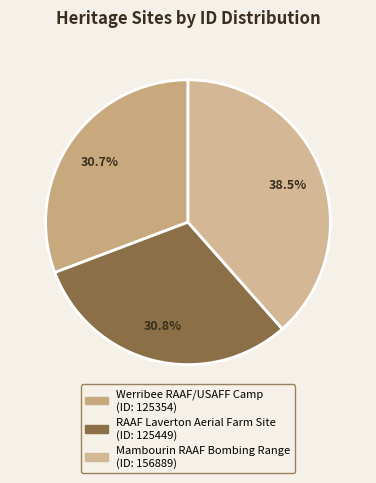

Count the number of slices in the pie.

3